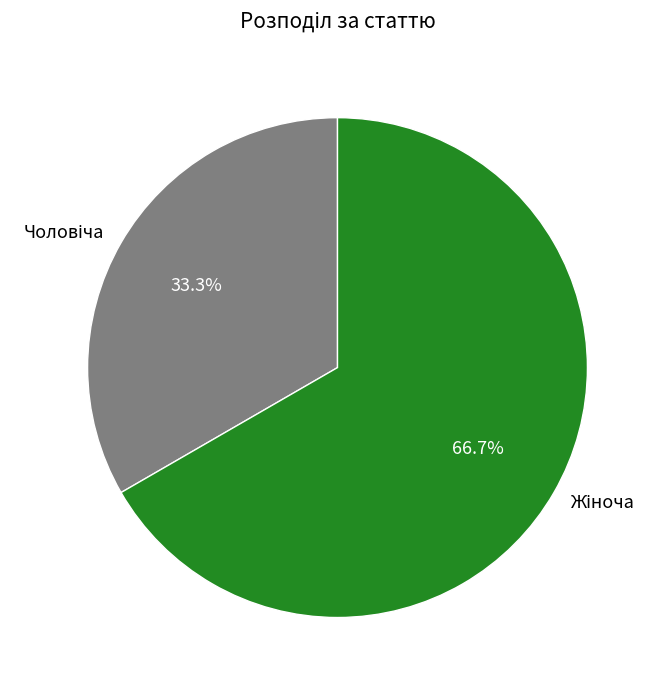

How many segments does this pie chart have?

2